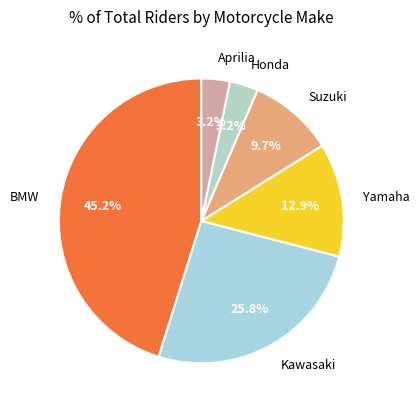

How many segments does this pie chart have?

6